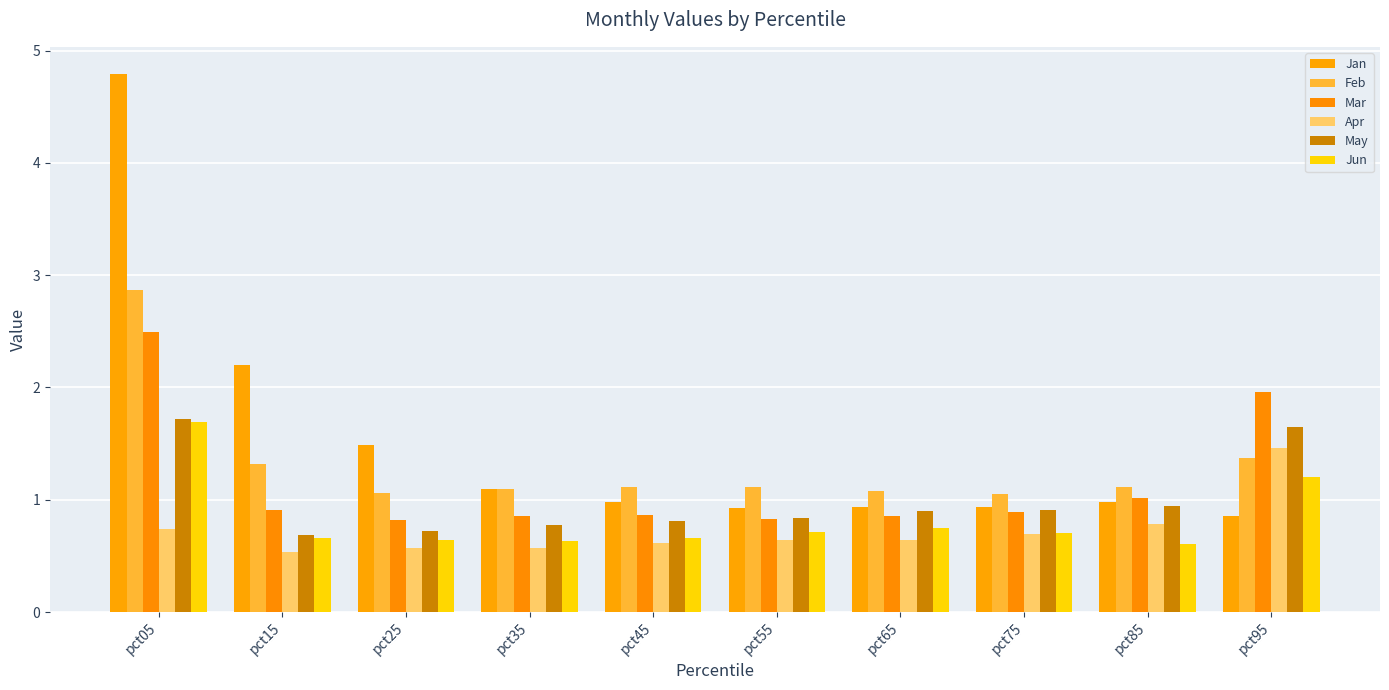

Reading right to left, extract all data points from this chart.

Jan: pct95=0.9	pct85=1.0	pct75=0.9	pct65=0.9	pct55=0.9	pct45=1.0	pct35=1.1	pct25=1.5	pct15=2.2	pct05=4.8
Feb: pct95=1.4	pct85=1.1	pct75=1.1	pct65=1.1	pct55=1.1	pct45=1.1	pct35=1.1	pct25=1.1	pct15=1.3	pct05=2.9
Mar: pct95=2.0	pct85=1.0	pct75=0.9	pct65=0.9	pct55=0.8	pct45=0.9	pct35=0.9	pct25=0.8	pct15=0.9	pct05=2.5
Apr: pct95=1.5	pct85=0.8	pct75=0.7	pct65=0.6	pct55=0.6	pct45=0.6	pct35=0.6	pct25=0.6	pct15=0.5	pct05=0.7
May: pct95=1.7	pct85=0.9	pct75=0.9	pct65=0.9	pct55=0.8	pct45=0.8	pct35=0.8	pct25=0.7	pct15=0.7	pct05=1.7
Jun: pct95=1.2	pct85=0.6	pct75=0.7	pct65=0.7	pct55=0.7	pct45=0.7	pct35=0.6	pct25=0.6	pct15=0.7	pct05=1.7